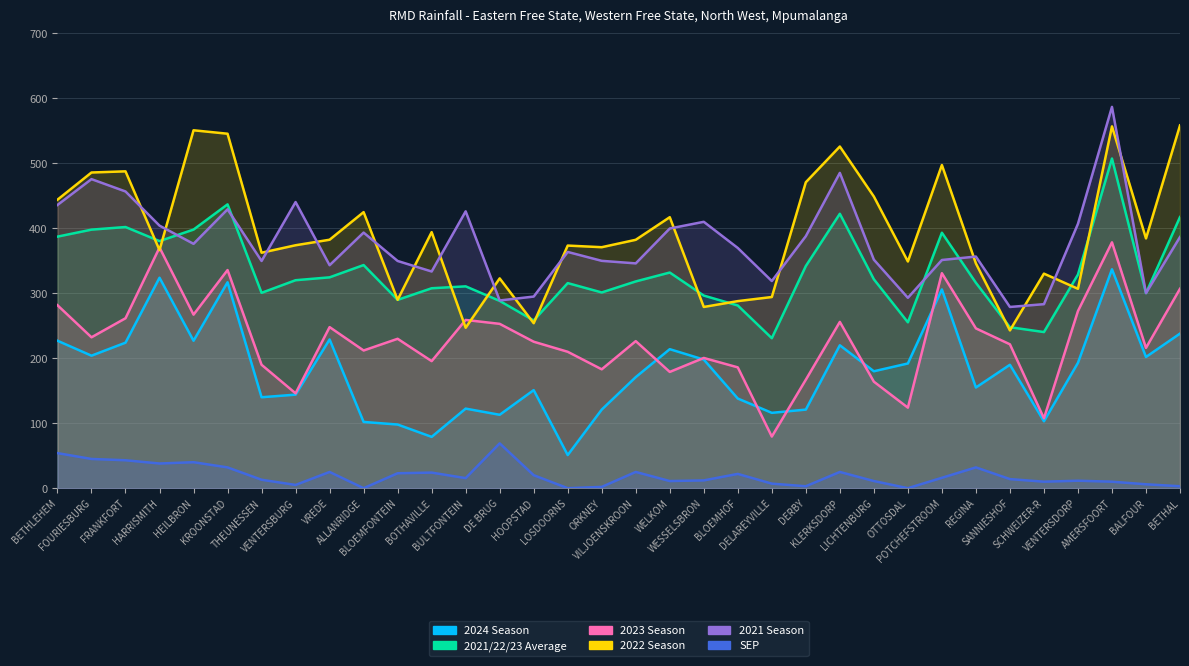

What is the label of the 8th point from the right?

POTCHEFSTROOM